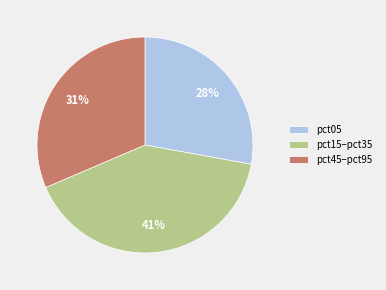

True or false: pct45–pct95 accounts for 26% of the total.

False